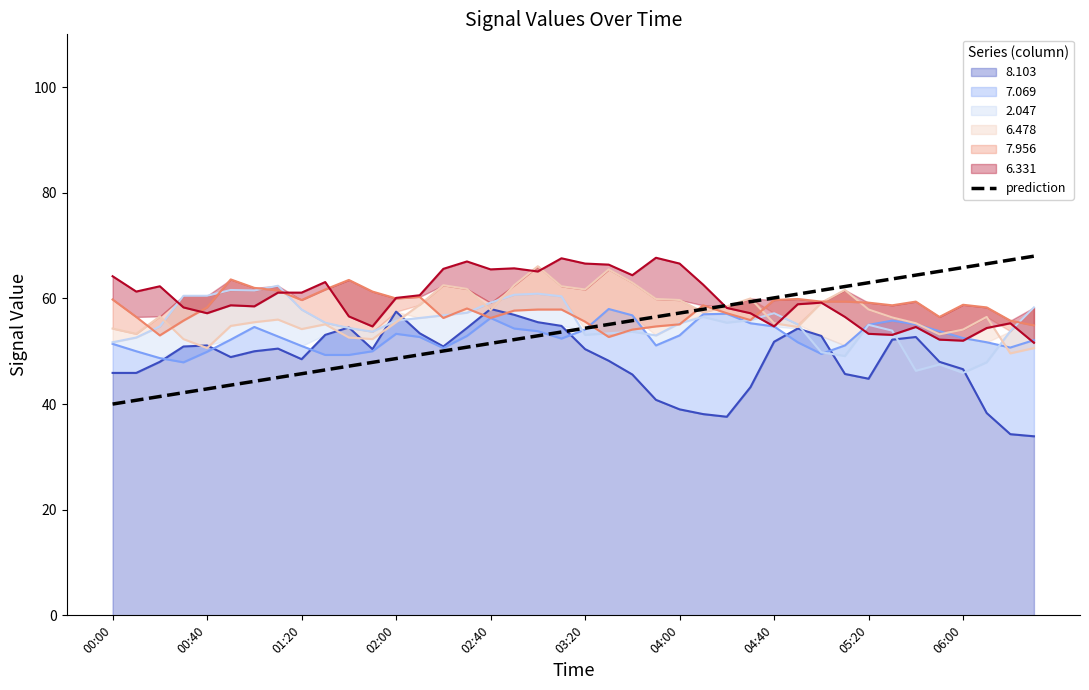

What is the value of the 26th point from the left?

57.9